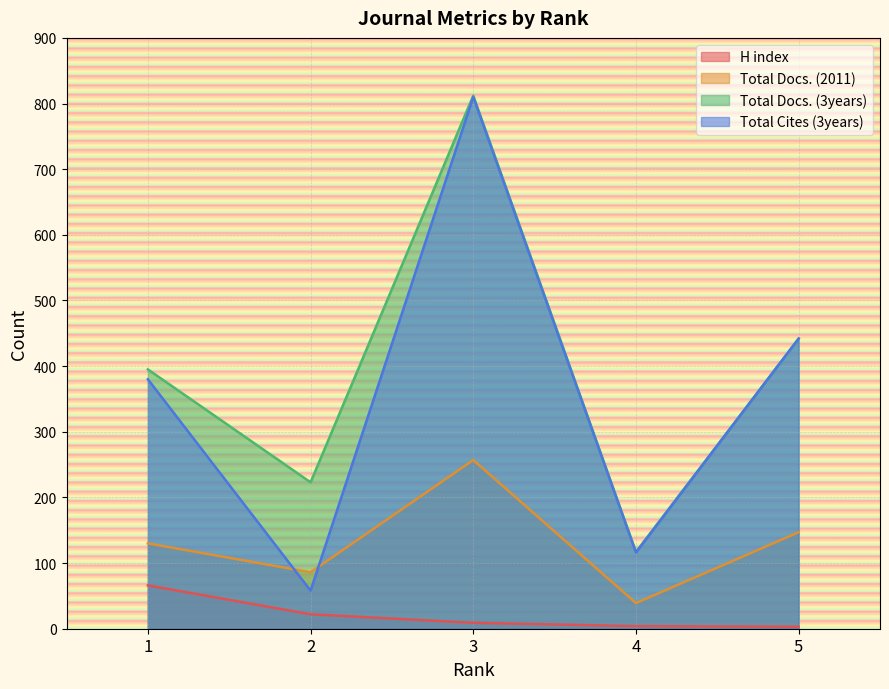

Is it true that Total Docs. (2011) equals 401 at 3?

False